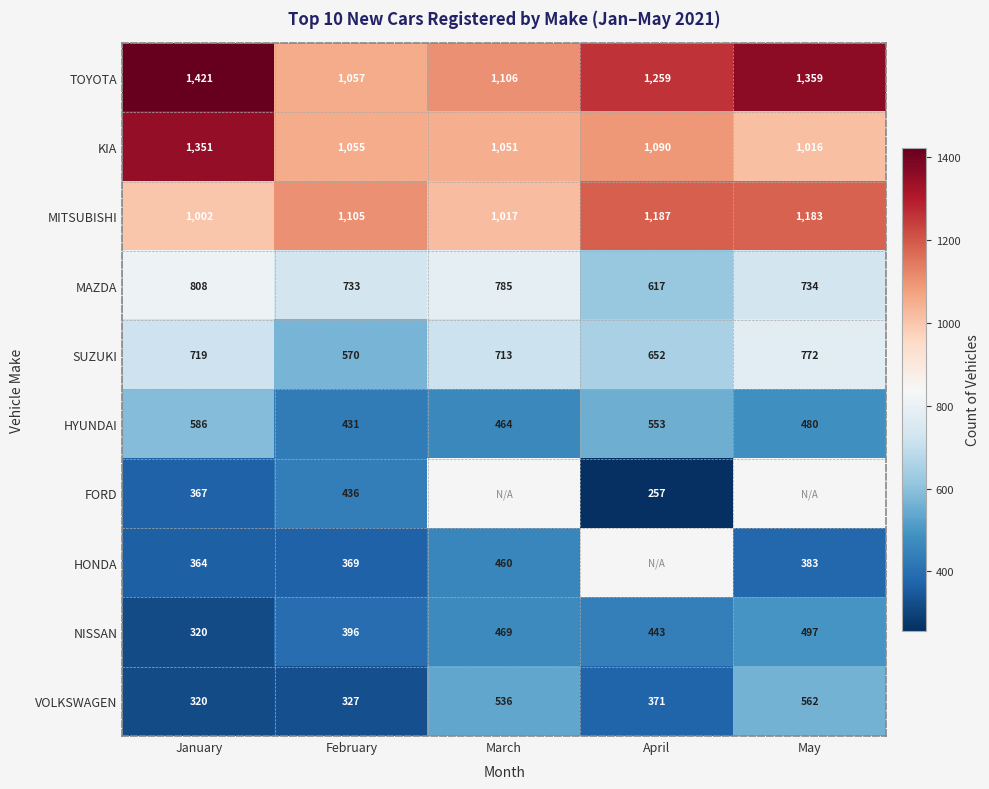

What is the difference between the highest and lowest values at January?

1101